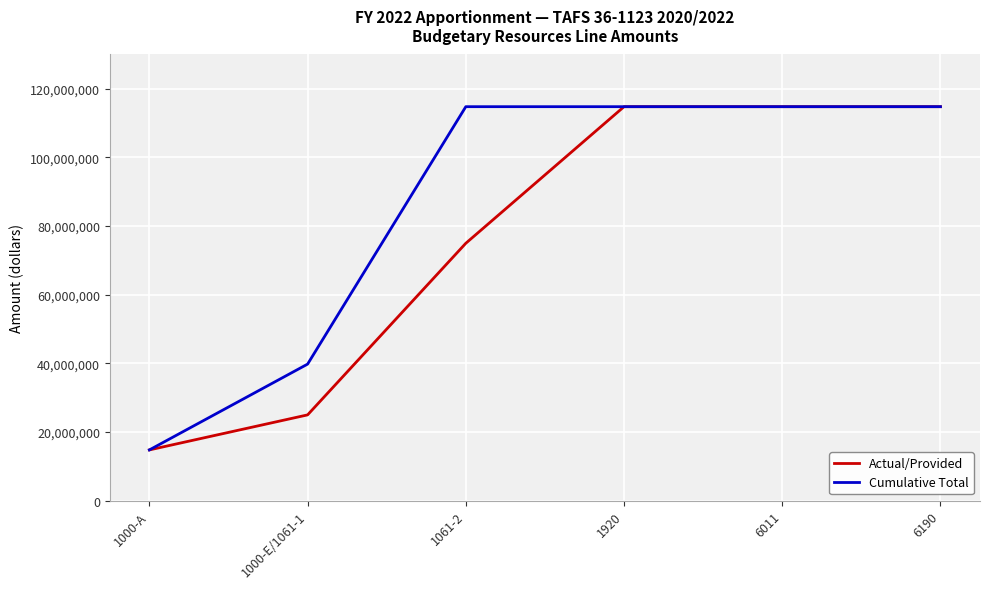

Read the Cumulative Total value at 6190.

114793845